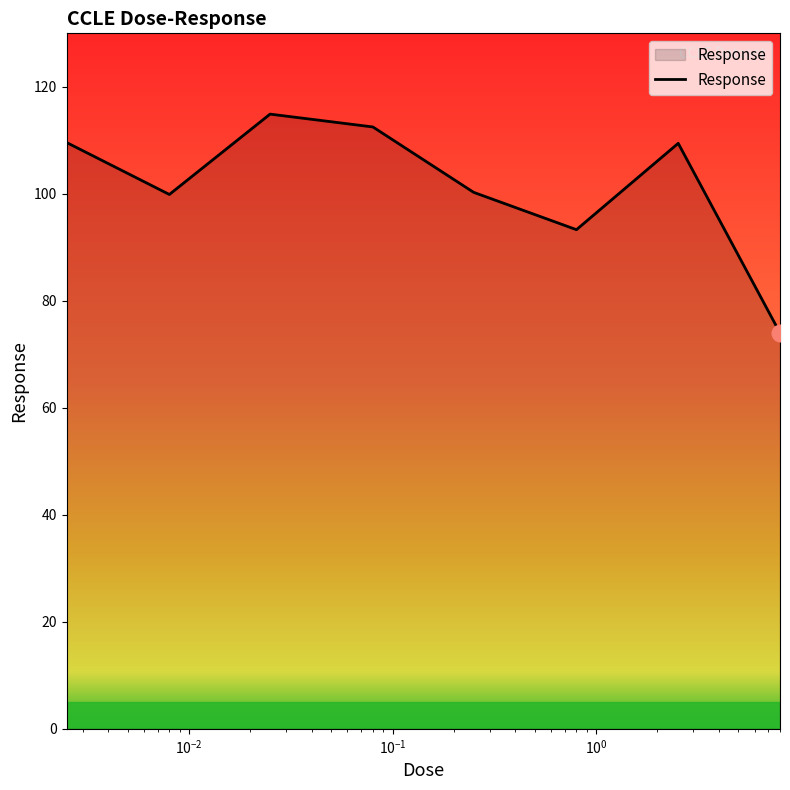

How many interior local peaks (higher than both neighbors) does the data have?

2